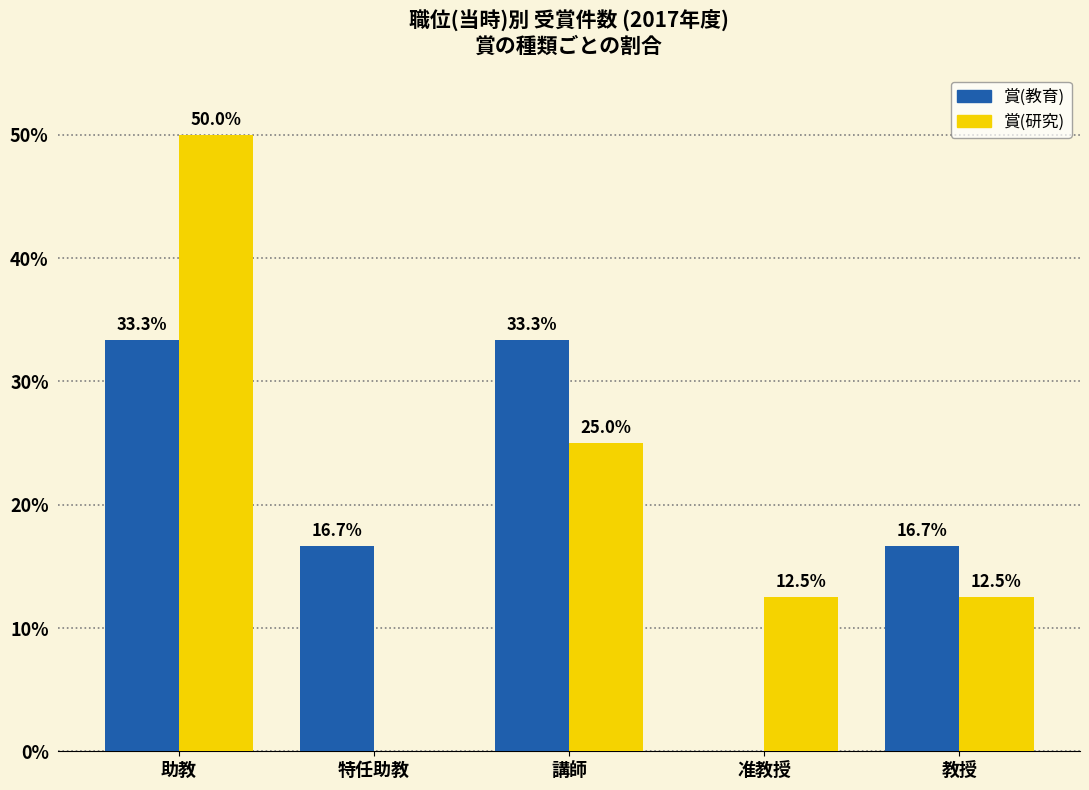

At which category is the sum across all series the highest?

助教